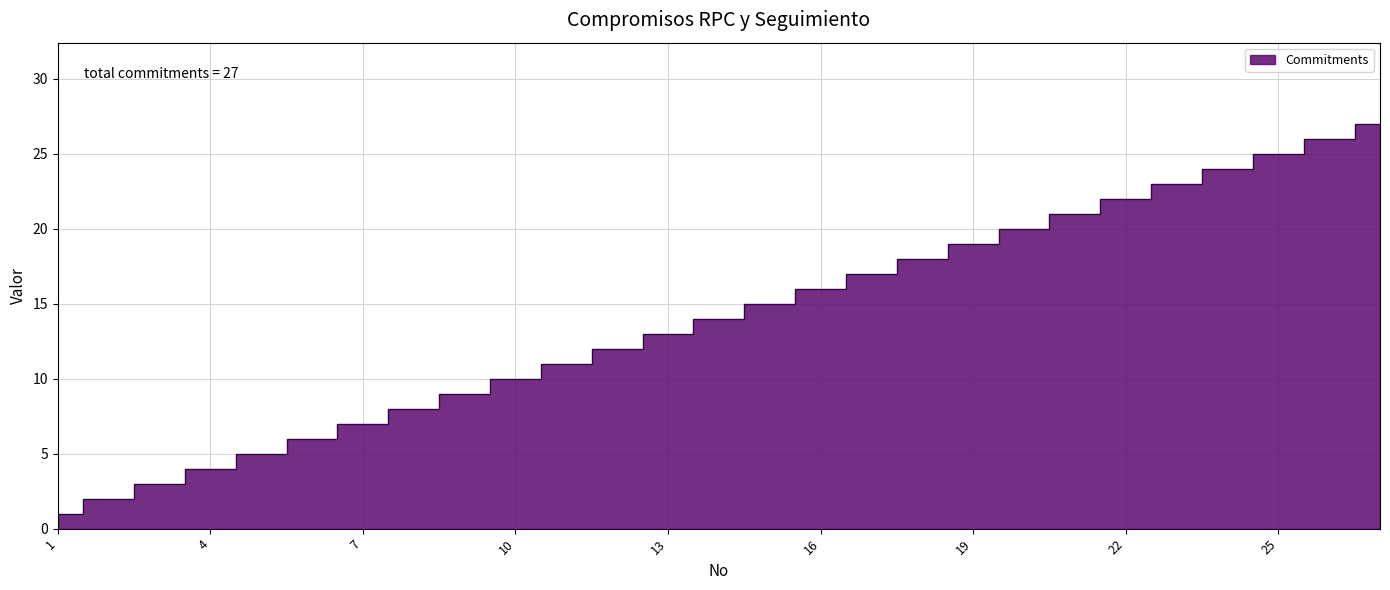

Rank the categories by value from lowest to highest.

1, 2, 3, 4, 5, 6, 7, 8, 9, 10, 11, 12, 13, 14, 15, 16, 17, 18, 19, 20, 21, 22, 23, 24, 25, 26, 27